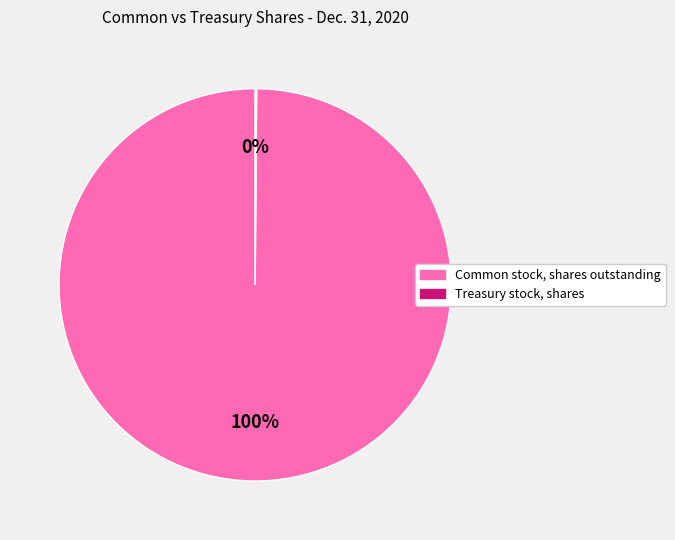

What percentage is the Common stock, shares outstanding slice, to the nearest percent?

100%